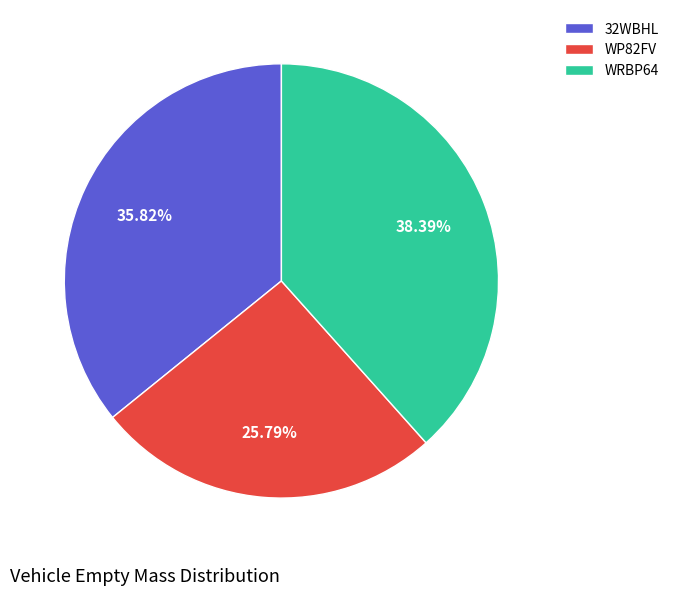

Rank the categories by value from highest to lowest.

WRBP64, 32WBHL, WP82FV